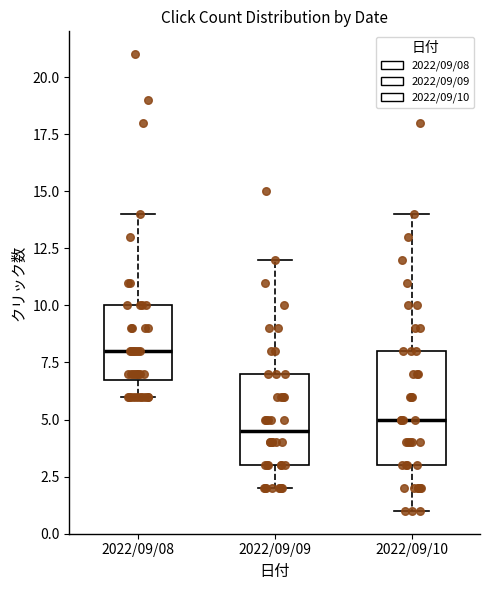

Which box has the highest median line?

2022/09/08